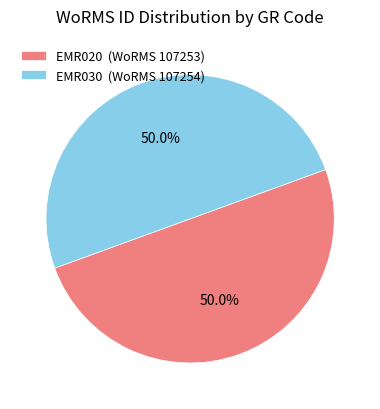

What is the total percentage of EMR030 (WoRMS 107254) and EMR020 (WoRMS 107253)?

100.0%